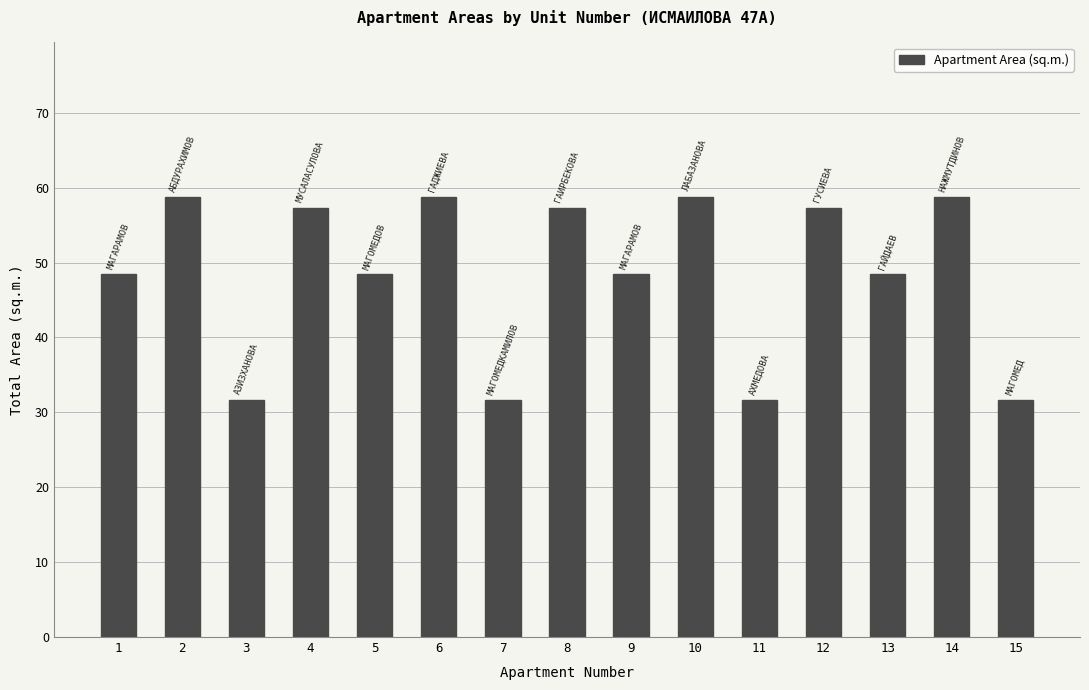

How many series are shown in this chart?

1